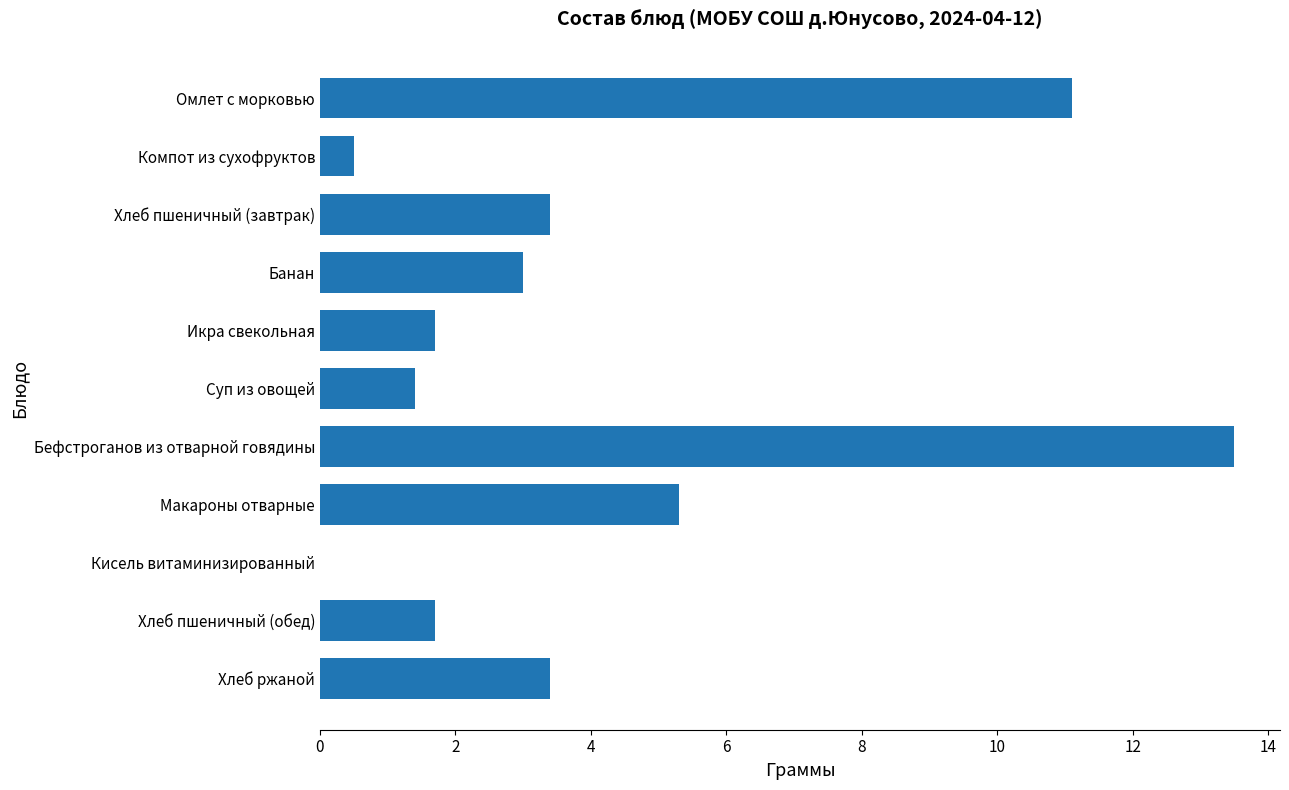

What is the greatest value displayed?

13.5